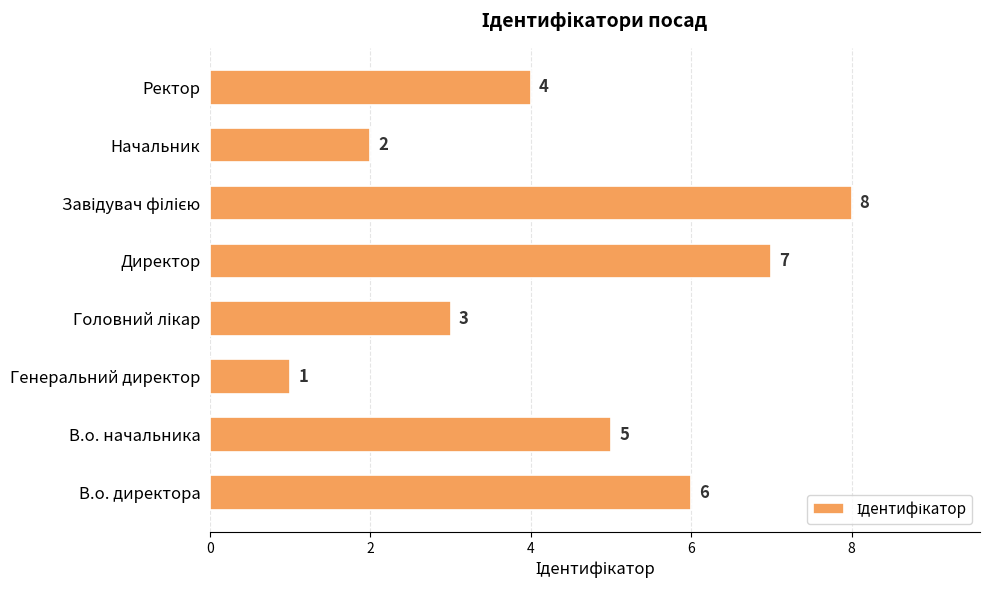

How many values are between 3 and 7?

5